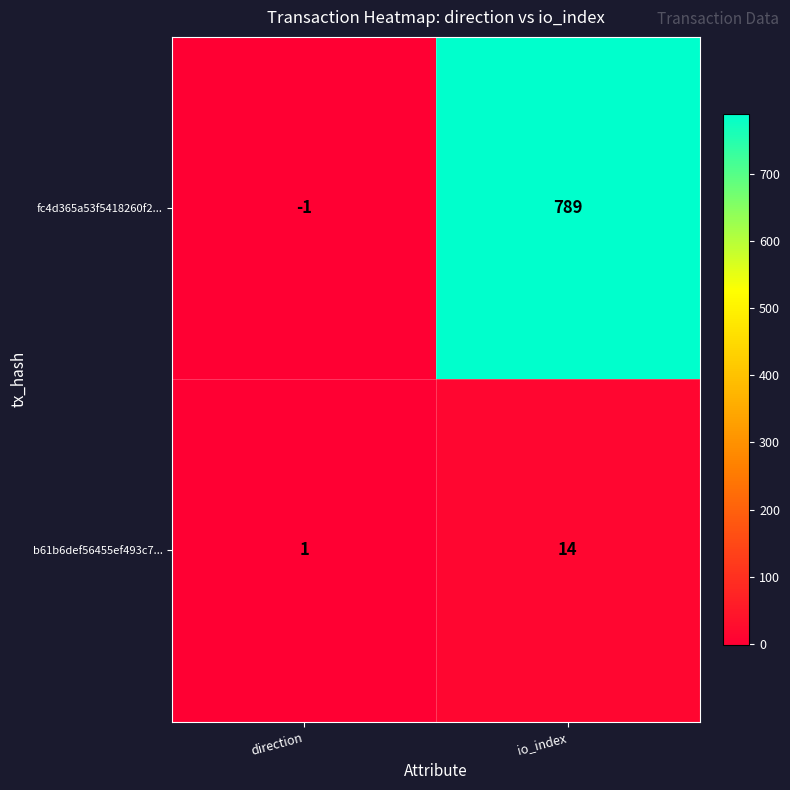

List the series in order of their overall mean, highest first.

fc4d365a53f5418260f2..., b61b6def56455ef493c7...